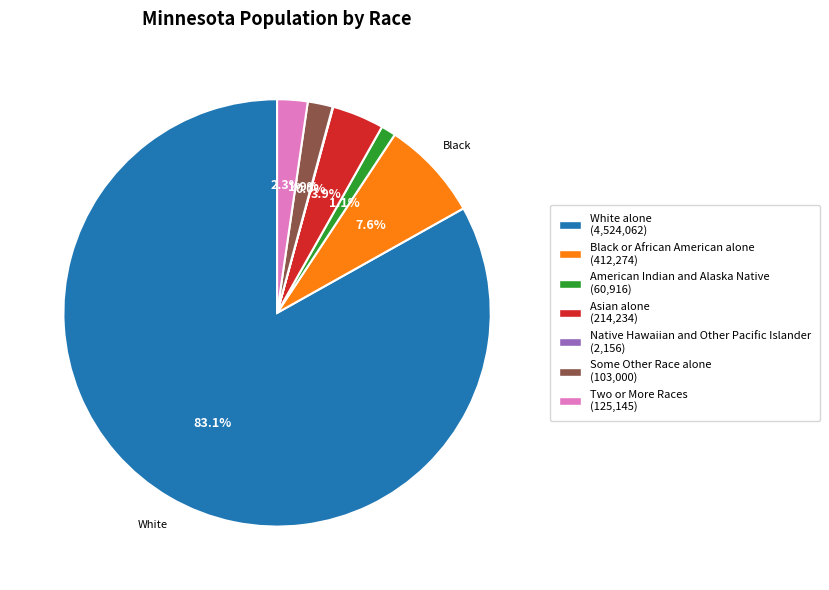

Which has a higher value, Asian alone or White alone?

White alone